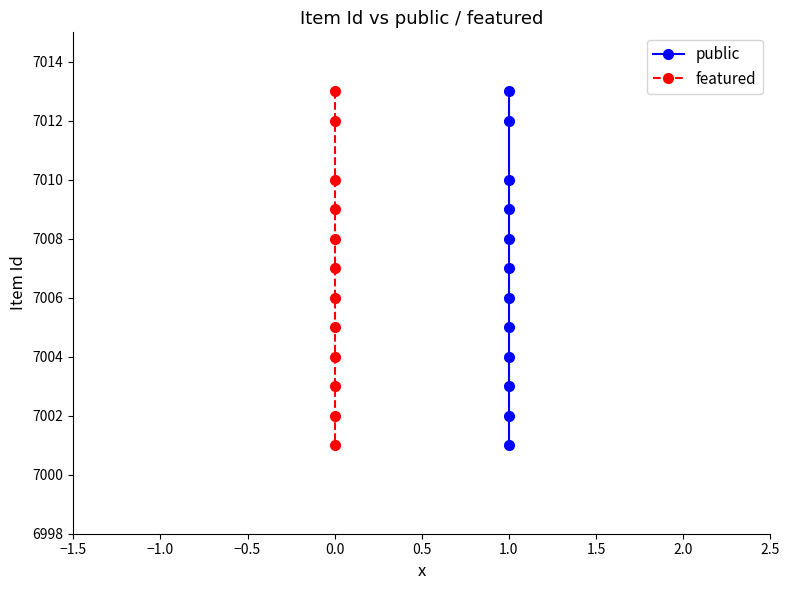

True or false: public and featured intersect in this chart.

False